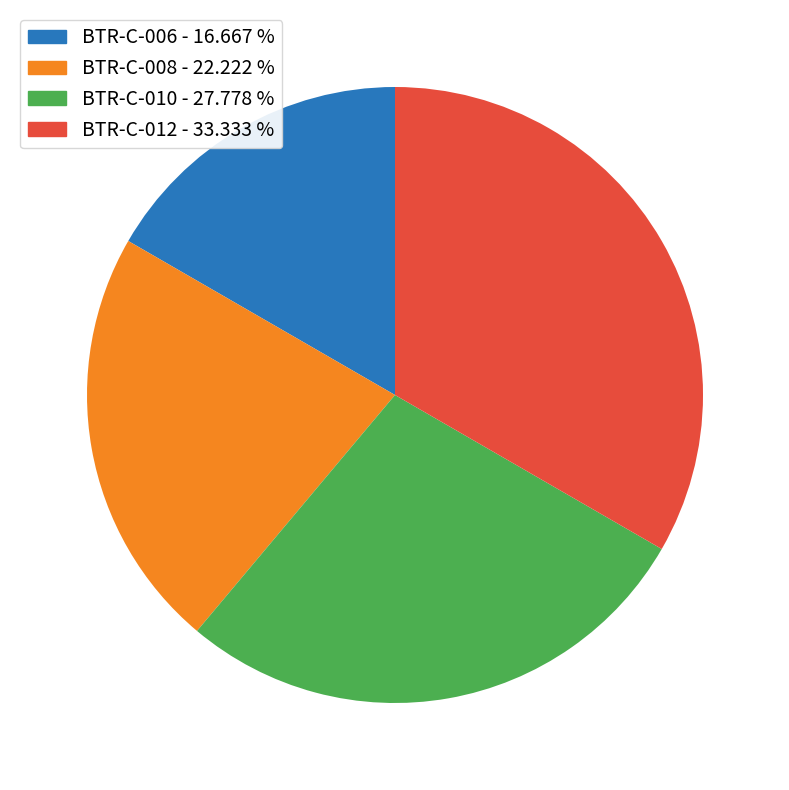

Is there any slice that represents more than half of the pie?

No